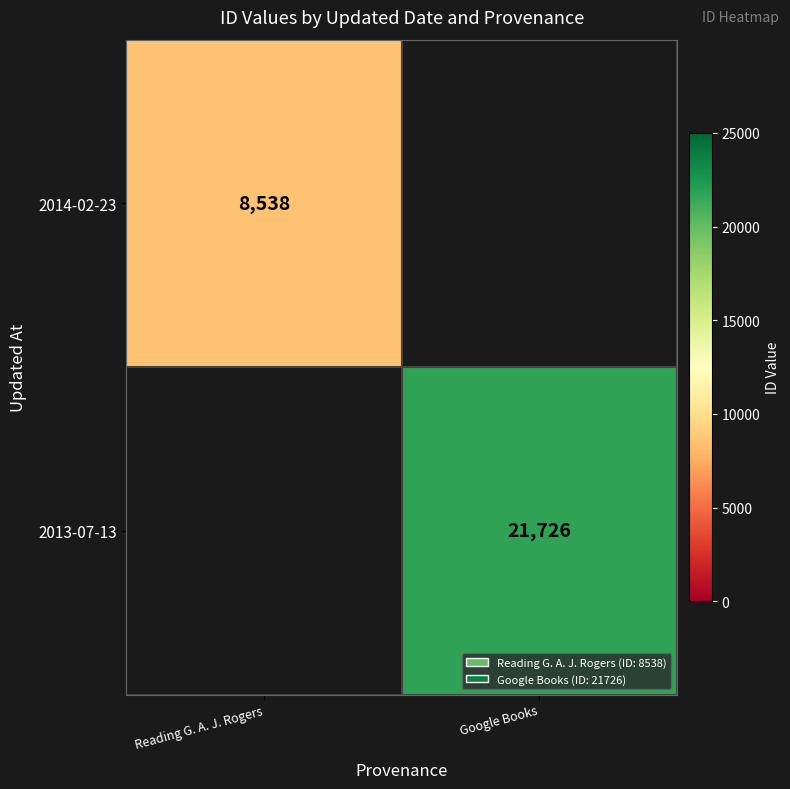

True or false: 2013-07-13 has a value of 21726 at Google Books.

True